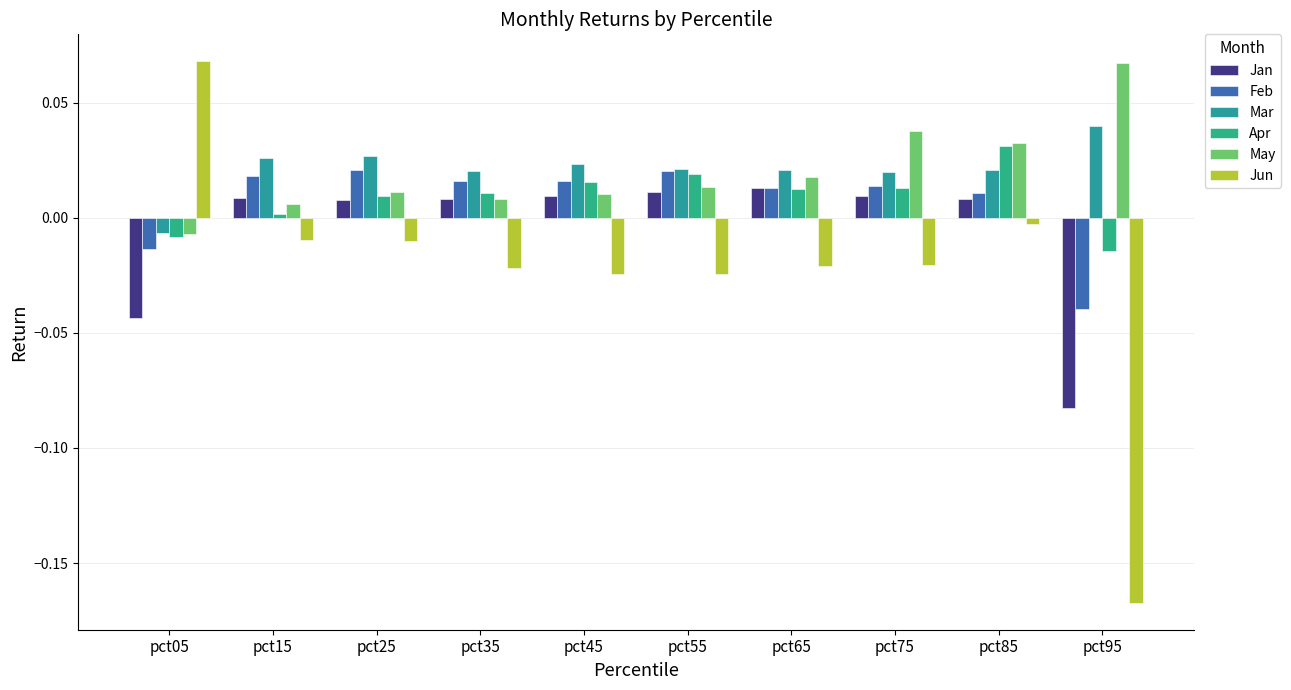

Rank the series by their maximum value, from highest to lowest.

Jun, May, Mar, Apr, Feb, Jan